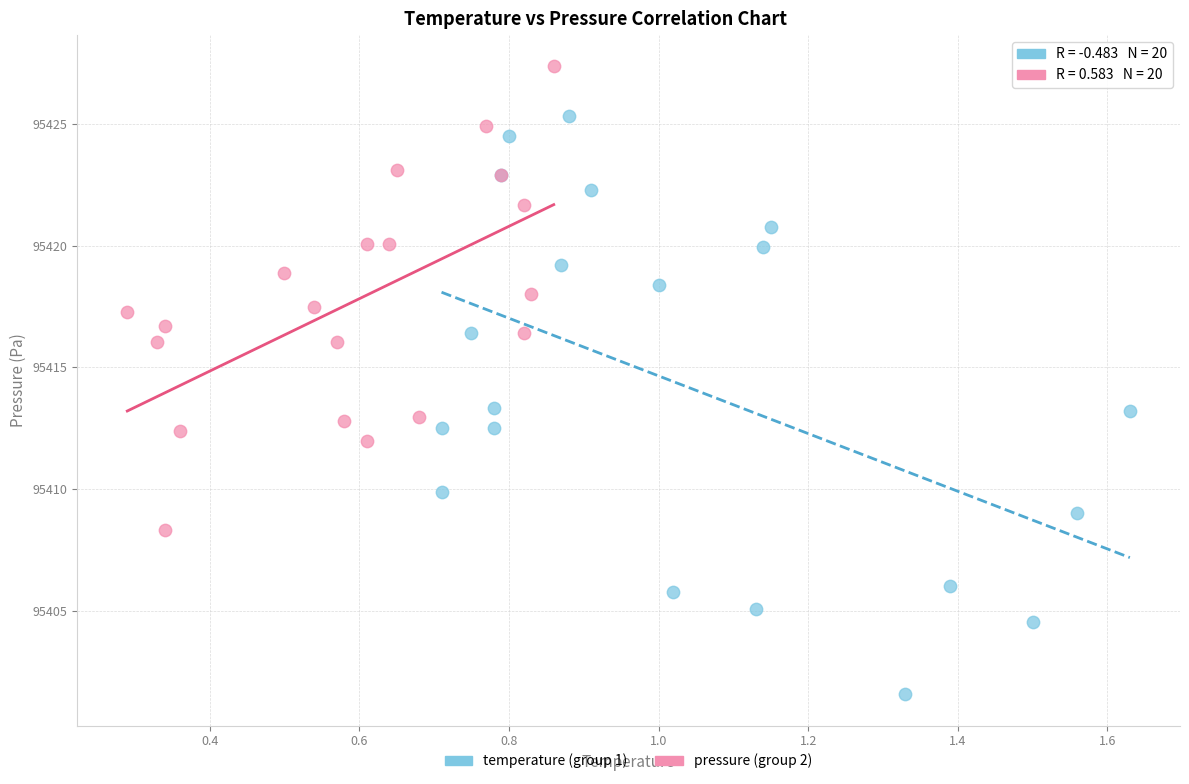

Which series has the widest spread of Y values?

temperature (group 1)